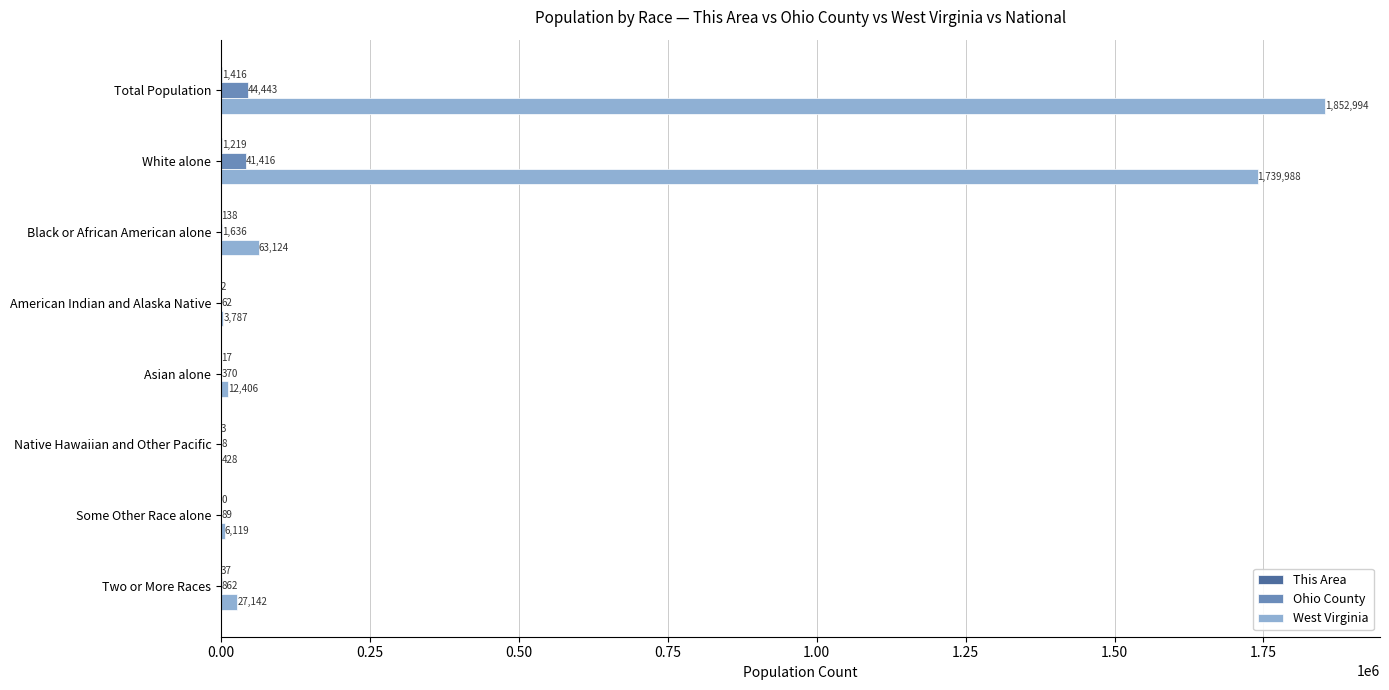

What value does the Ohio County series have at Asian alone?

370